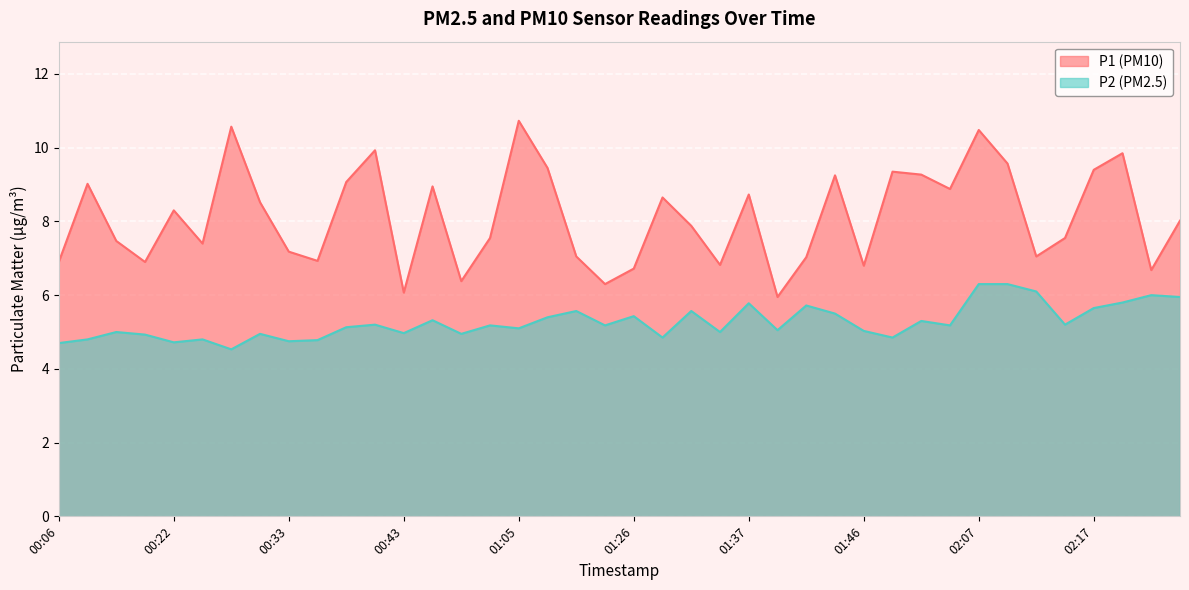

Which series changed the most between 00:11 and 02:10?

P2